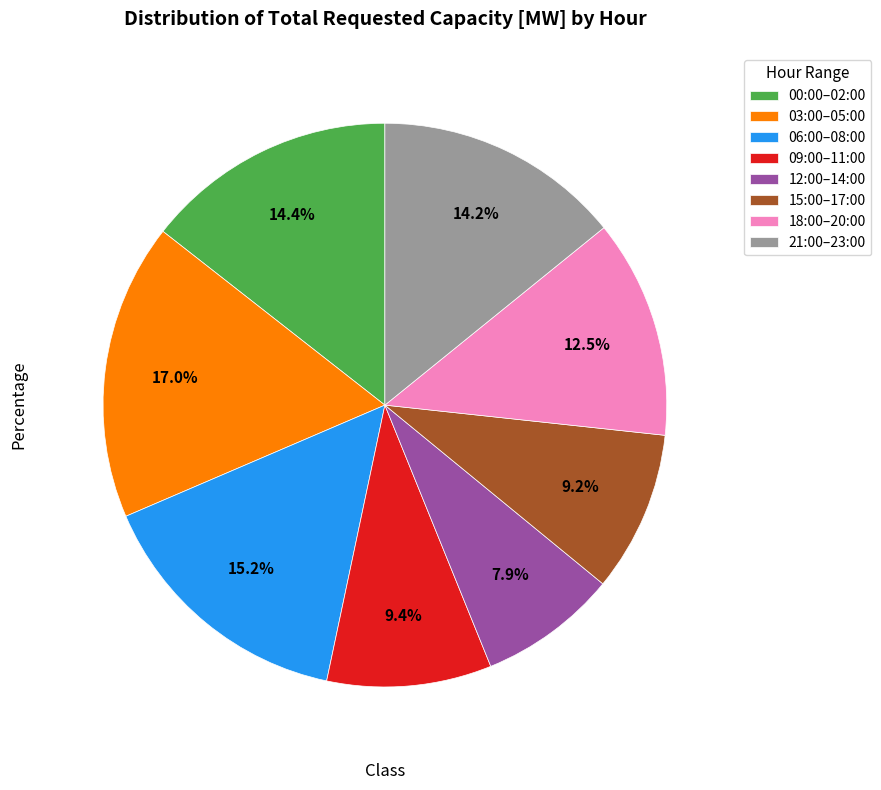

Combined, do 00:00–02:00 and 21:00–23:00 account for over 50%?

No